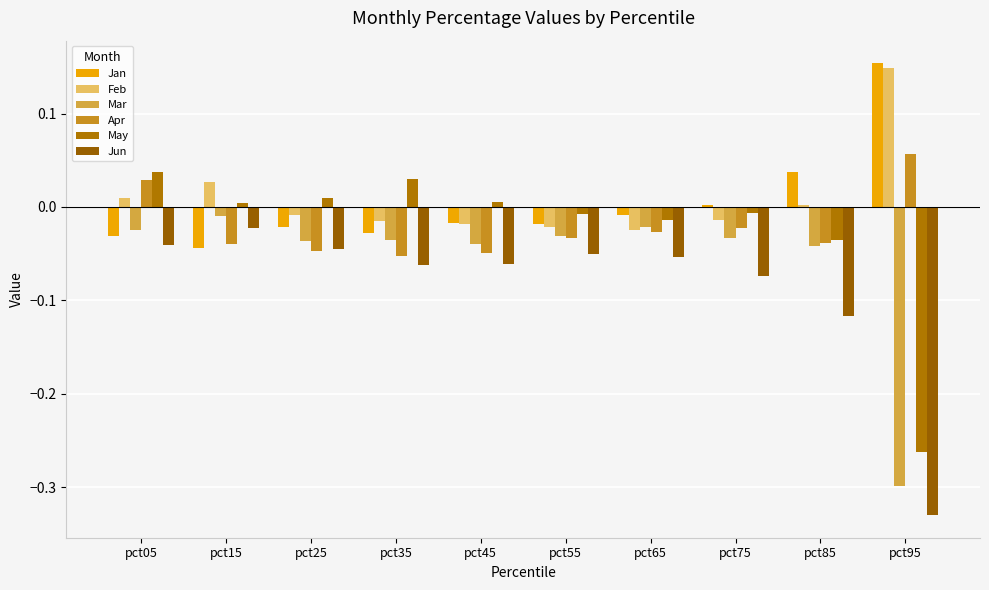

Which label corresponds to the largest value in the chart?

pct95